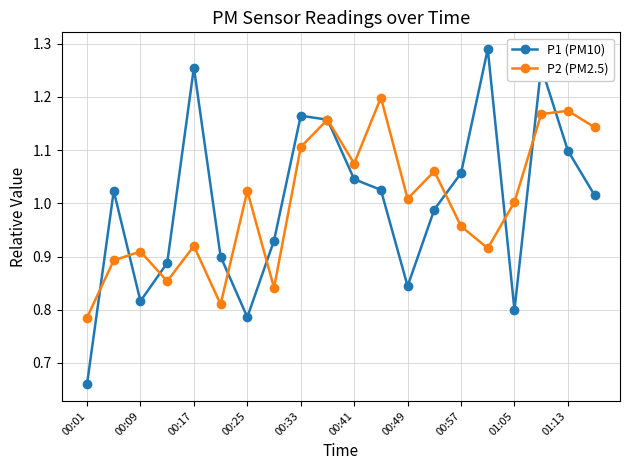

In P2 (PM2.5), how many points are lower than both neighbors (excluding endpoints)?

6